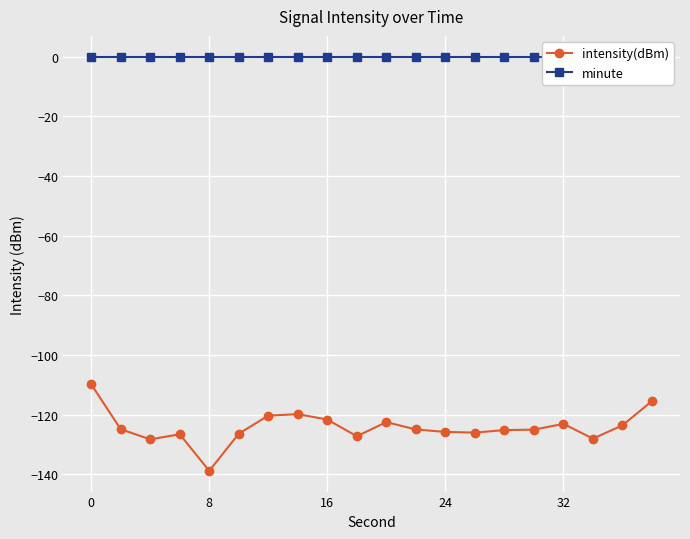

What is the maximum value for intensity(dBm)?

-109.9